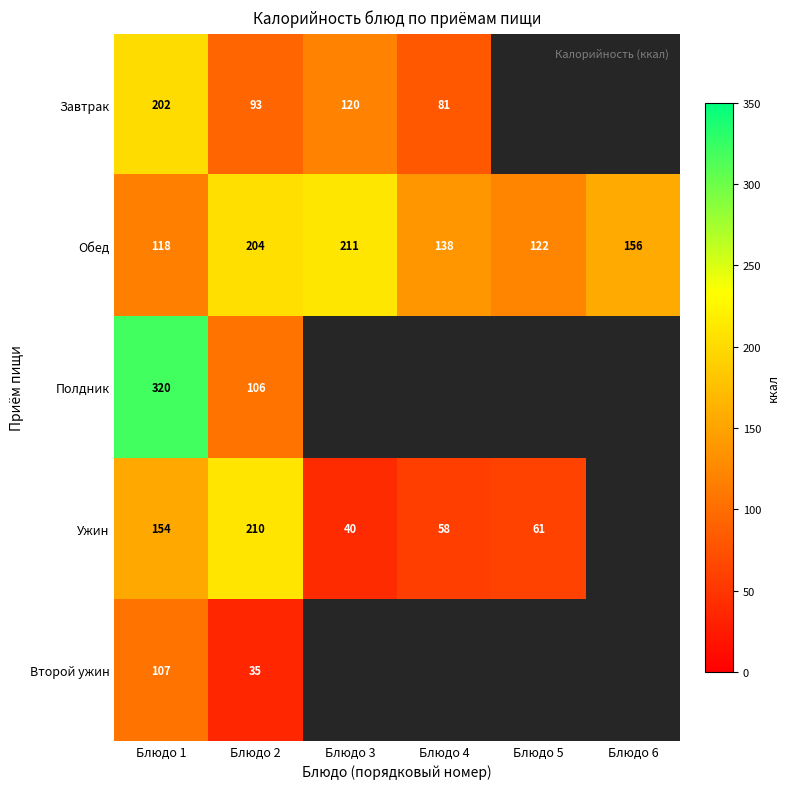

Is it true that Обед equals 204 at Блюдо 2?

True